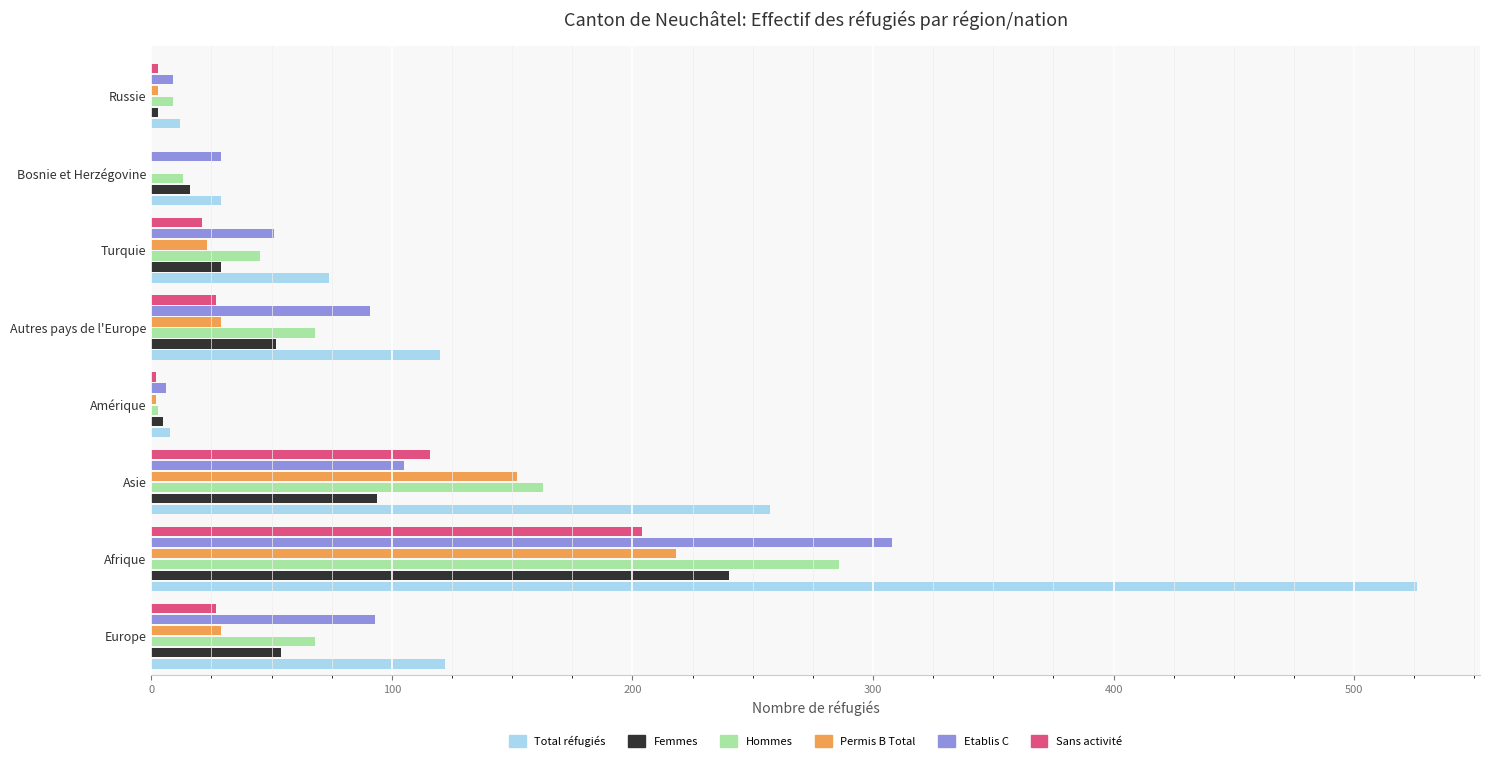

True or false: Sans activité has a value of 342 at Afrique.

False